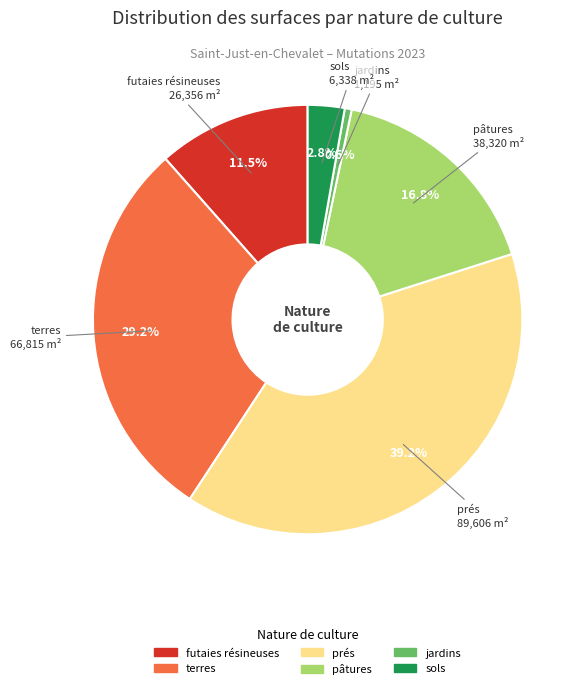

Does any single category account for the majority?

No